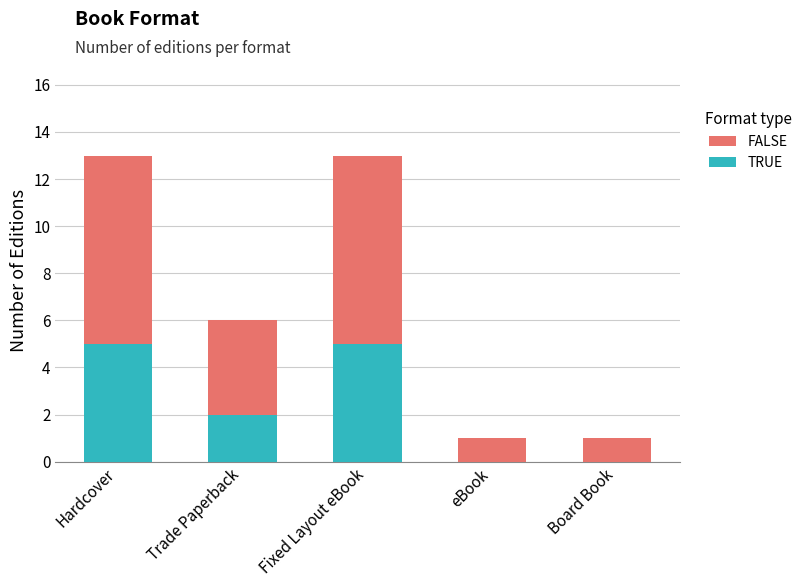

Read the TRUE value at Hardcover.

5